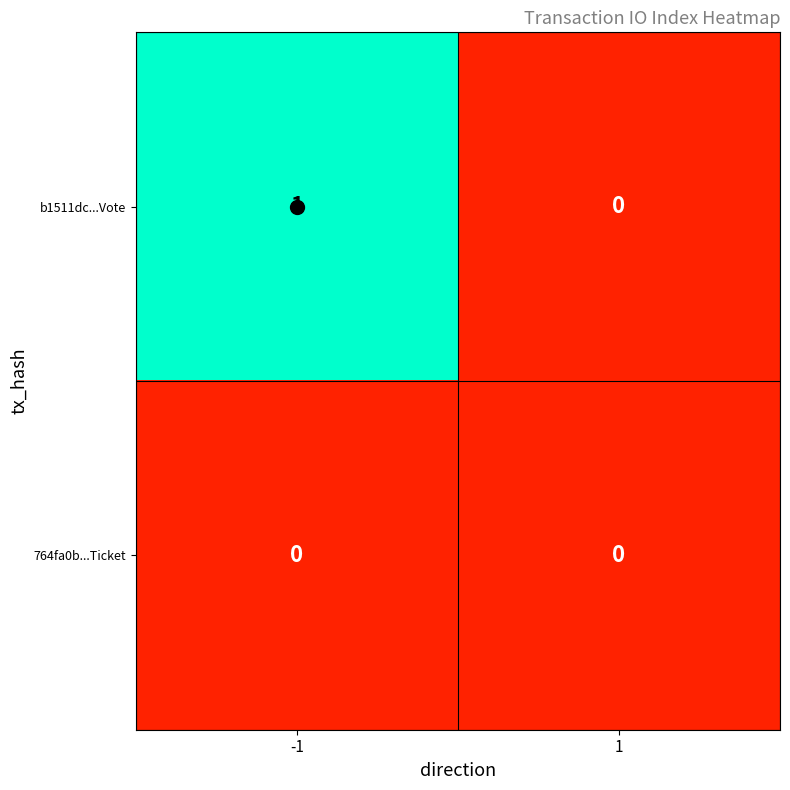

What is the maximum value shown in the chart?

1